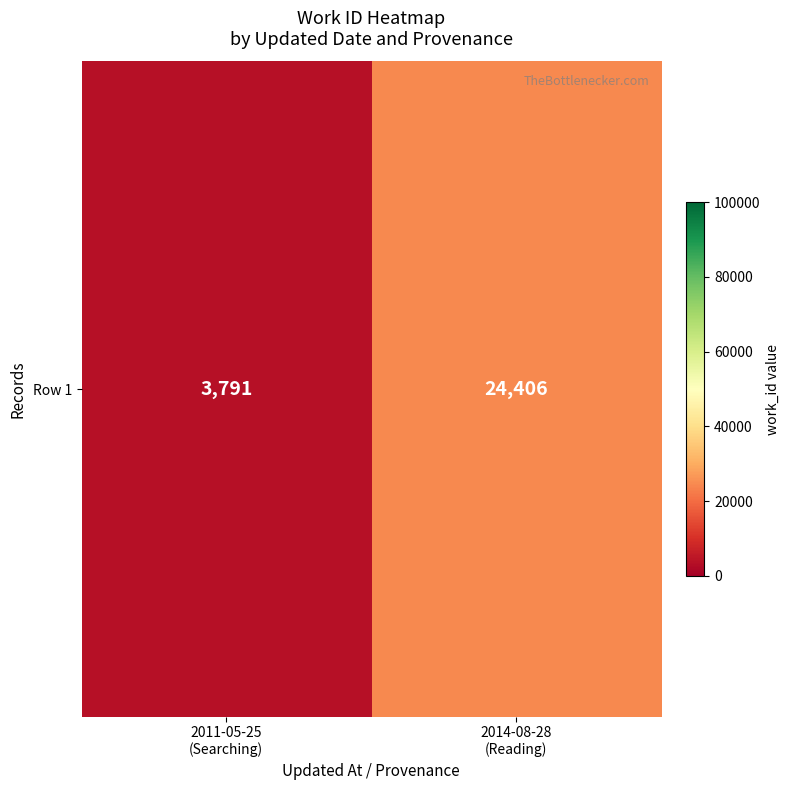

List the labels in order of value, largest first.

2014-08-28
(Reading), 2011-05-25
(Searching)